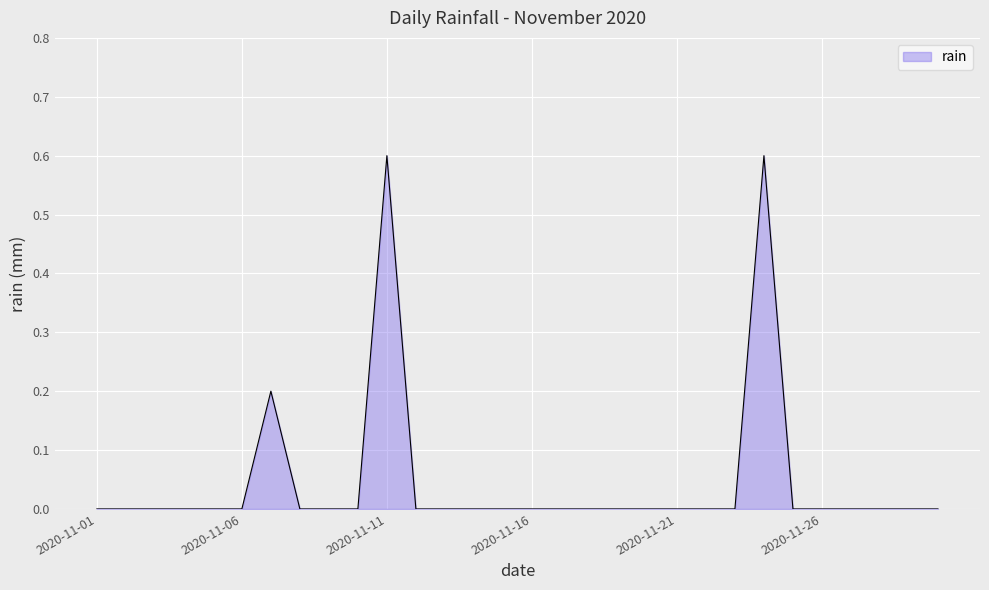

What is the difference between the maximum and minimum values?

0.6